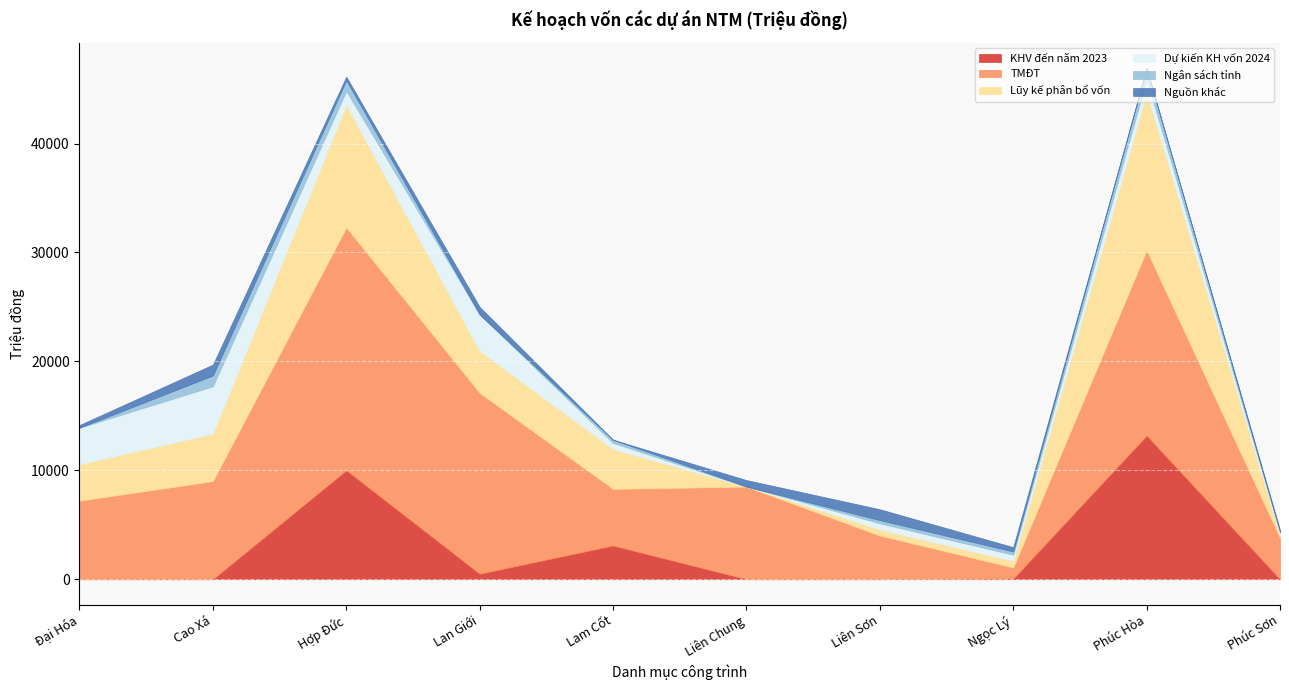

At how many categories does at least one series exceed 710?

10